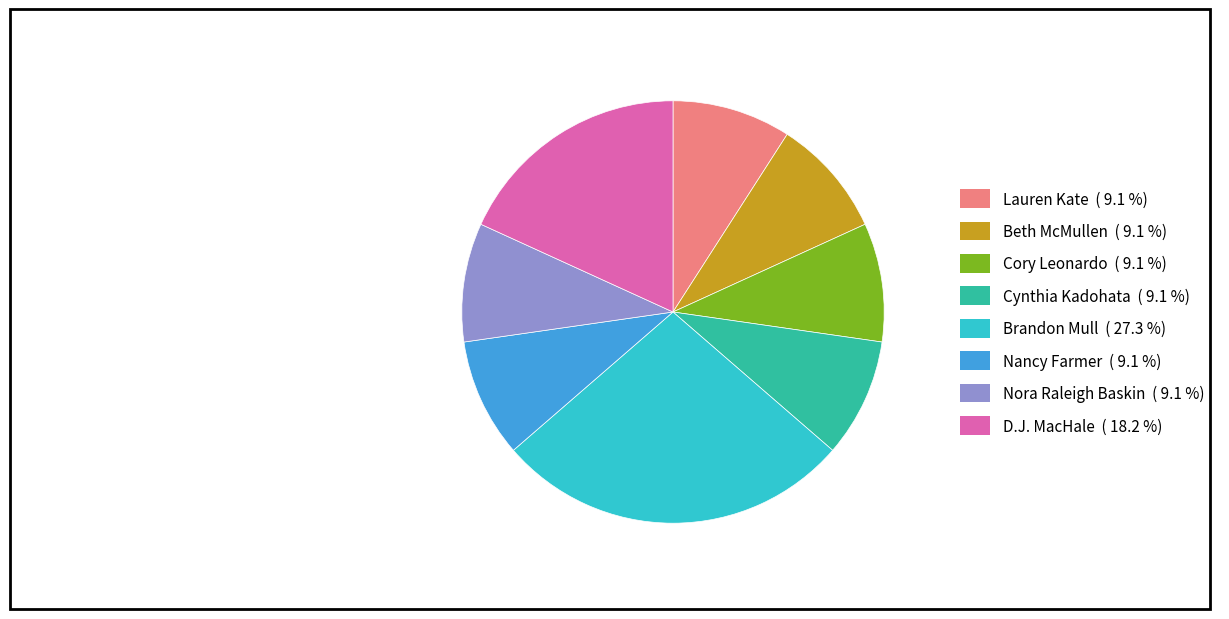

What is the largest slice in the pie chart?

Brandon Mull